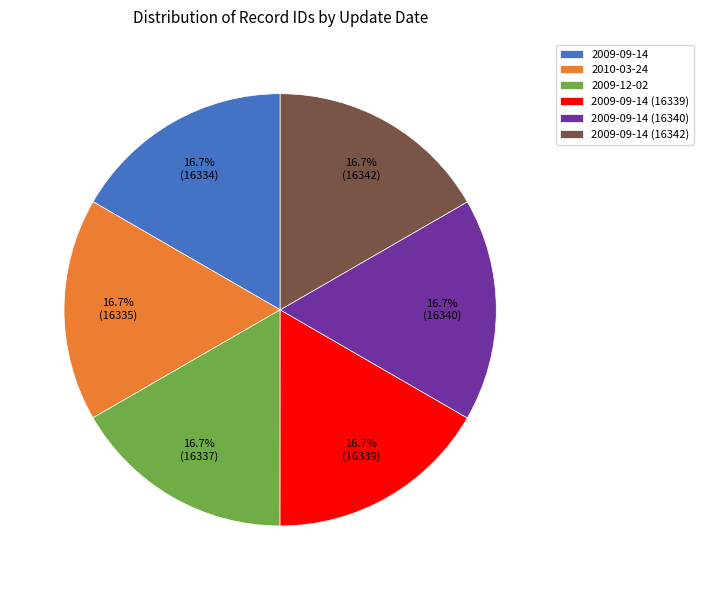

Does 2010-03-24 represent more than half of the total?

No